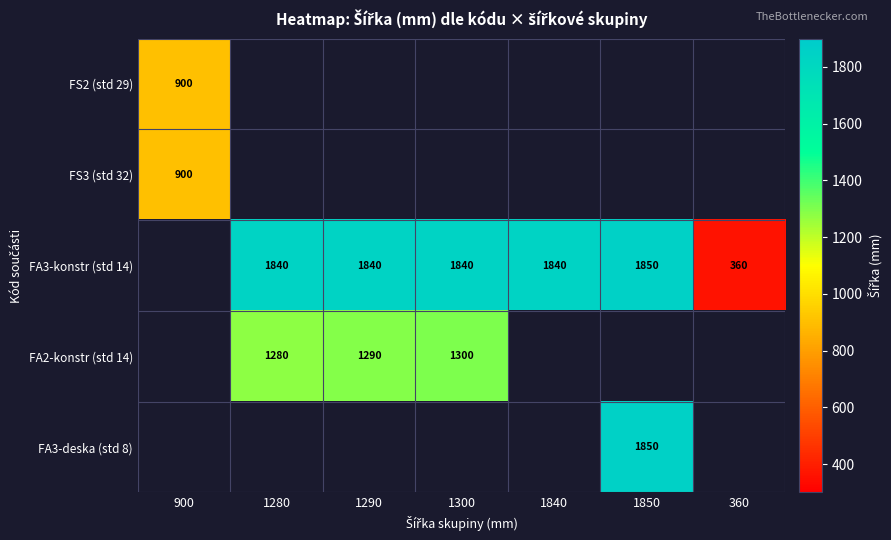

What is the sum of the FA3-konstr (std 14) values at 1300 and 1280?

3680